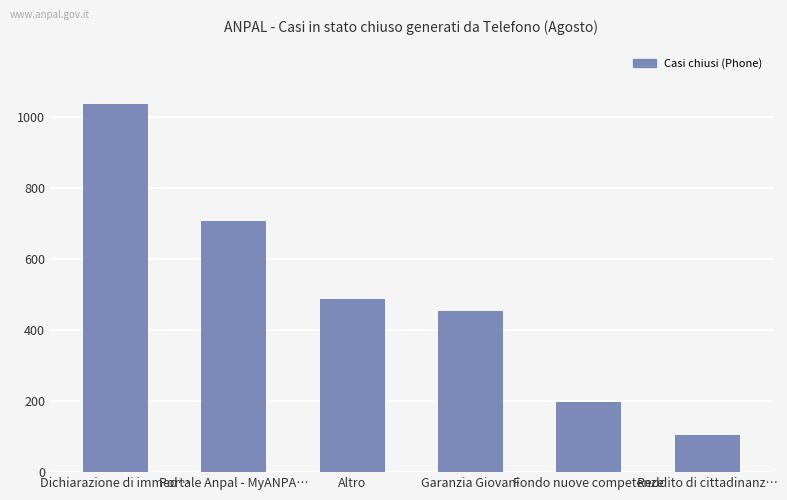

What is the maximum value shown in the chart?

1037